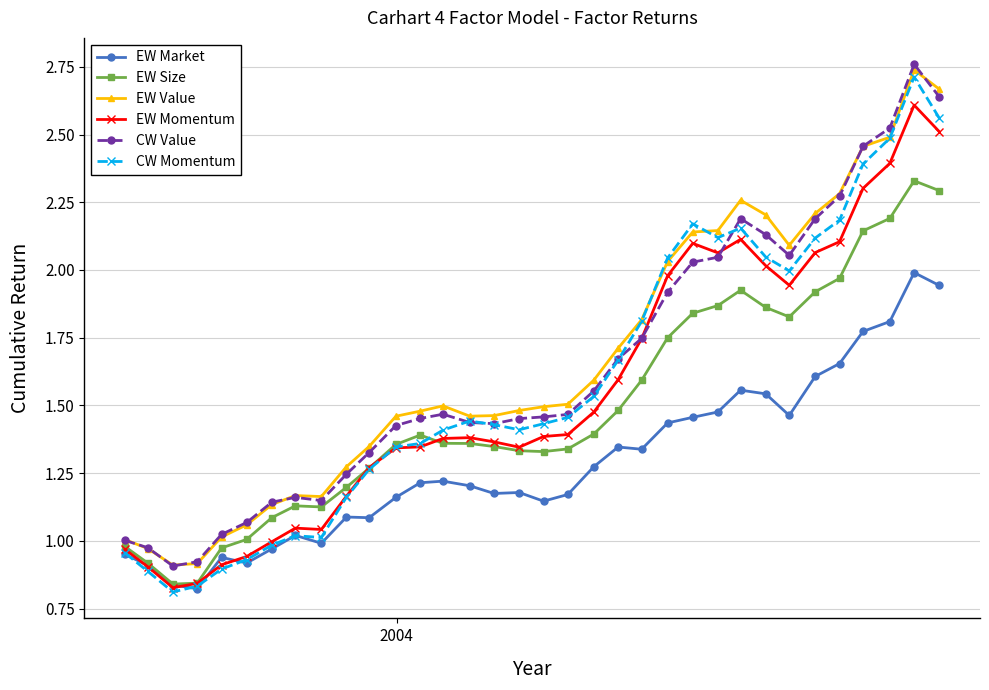

True or false: EW Market has more than 2 interior local peaks.

True